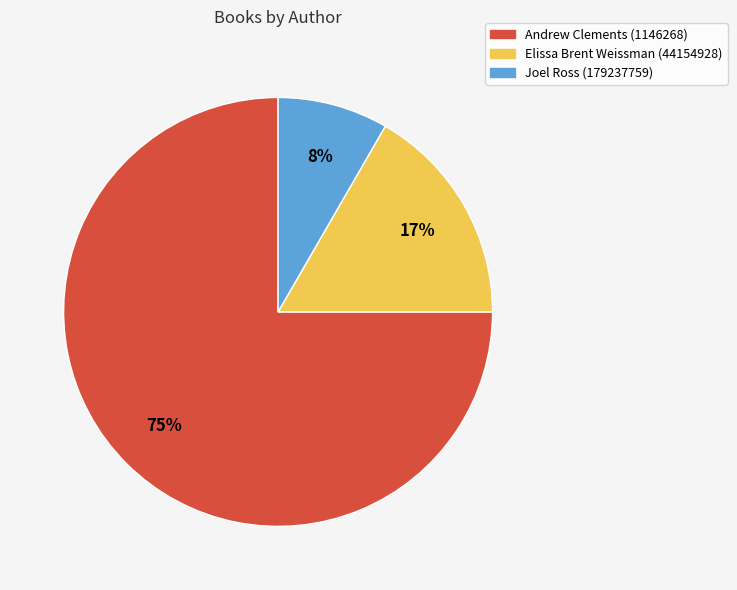

What is the largest slice in the pie chart?

Andrew Clements (1146268)